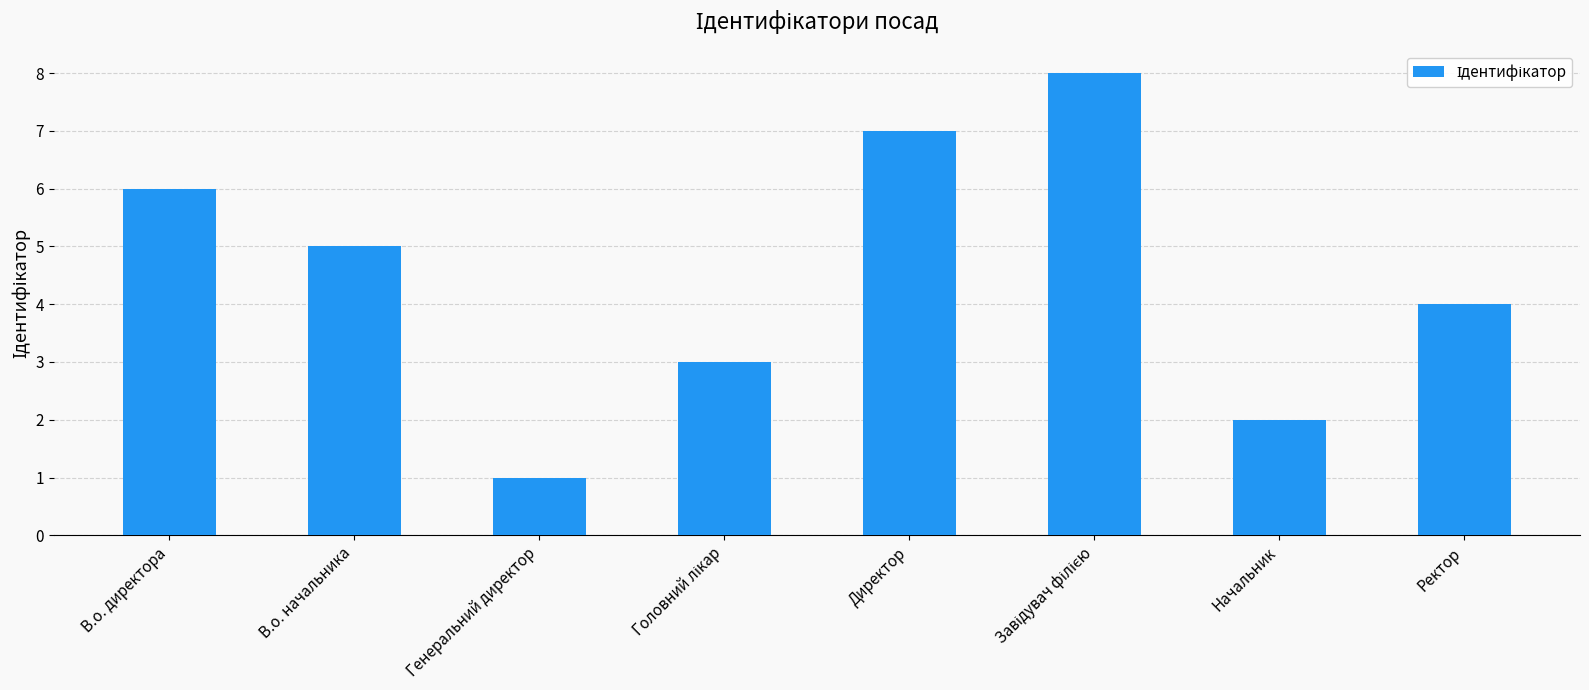

What is the greatest value displayed?

8